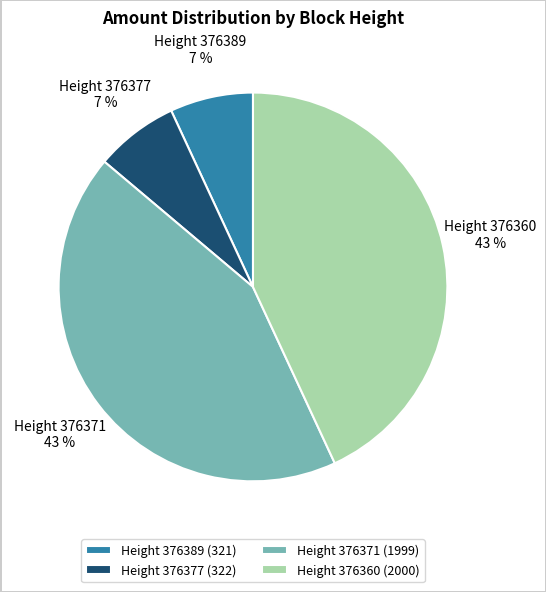

Is there any slice that represents more than half of the pie?

No